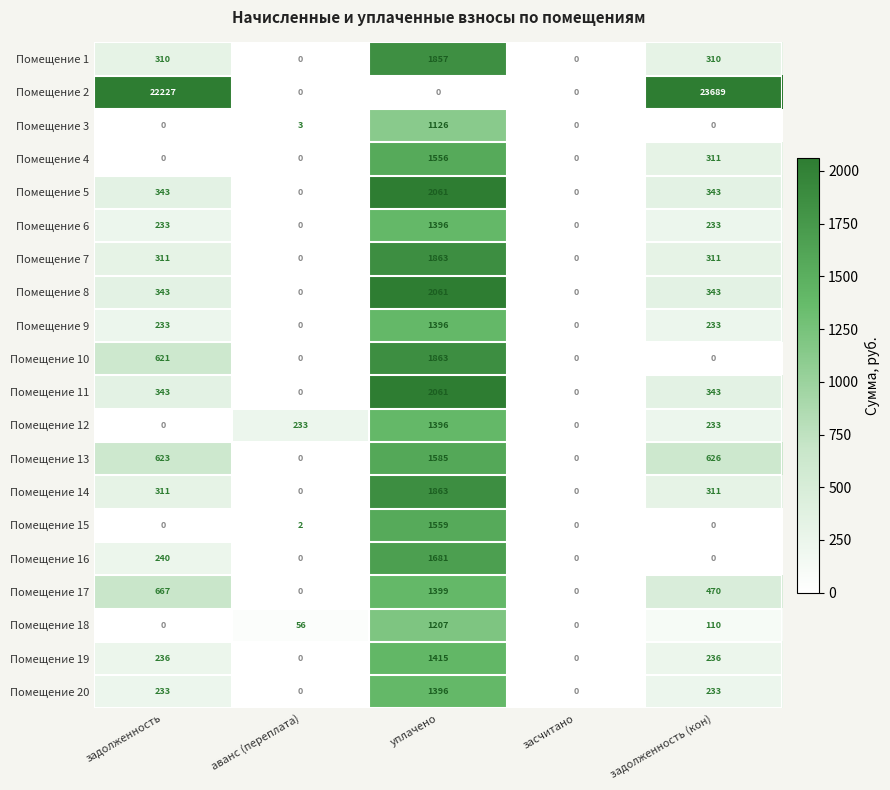

Which series changed the most between задолженность and задолженность (кон)?

Помещение 2